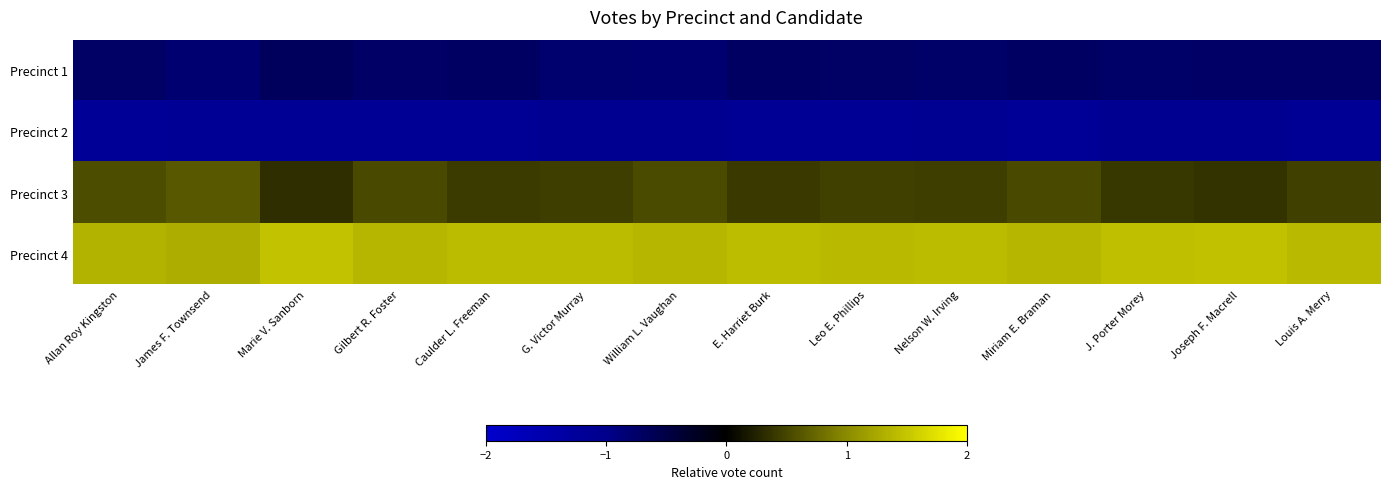

Which label corresponds to the largest value in the chart?

Marie V. Sanborn